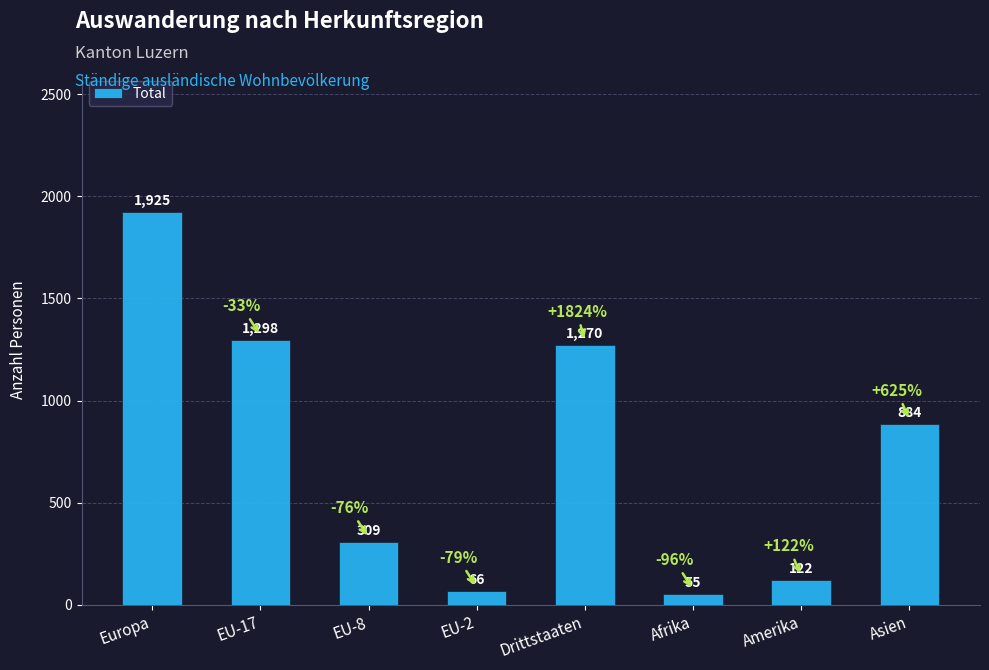

True or false: the data shows 884 at Asien.

True